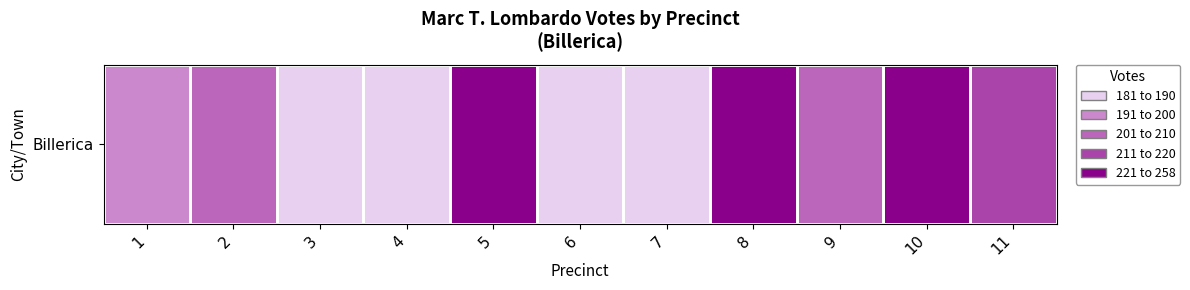

The chart shows a value of 133 at 2. True or false?

False